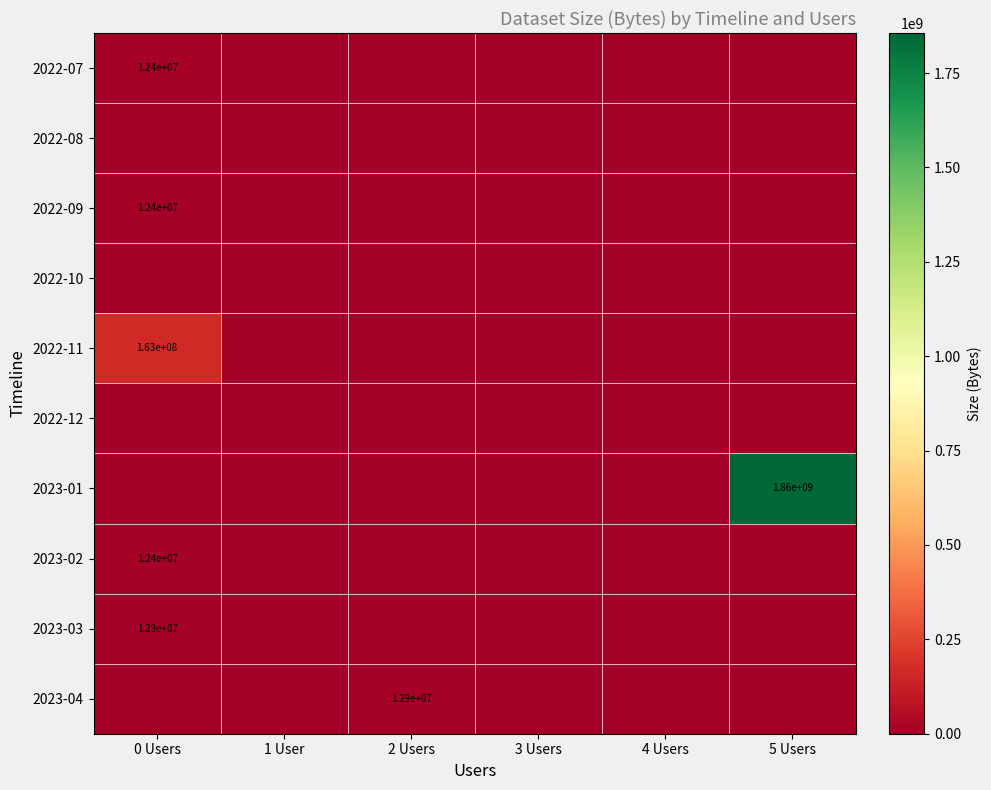

Is it true that 2023-02 equals 8451735 at 0 Users?

False